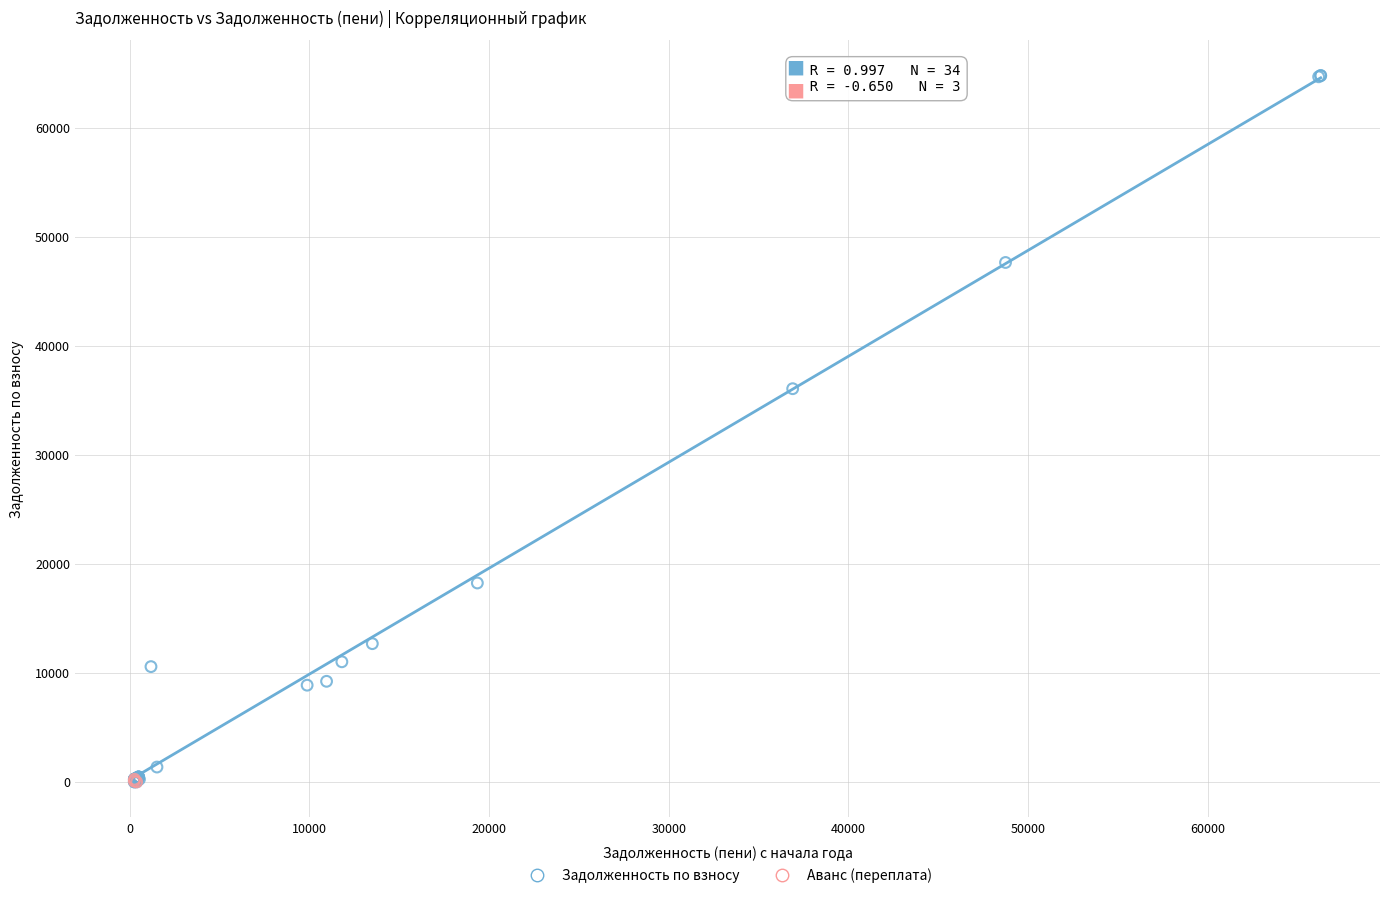

Which series contains the highest Y value?

Задолженность по взносу